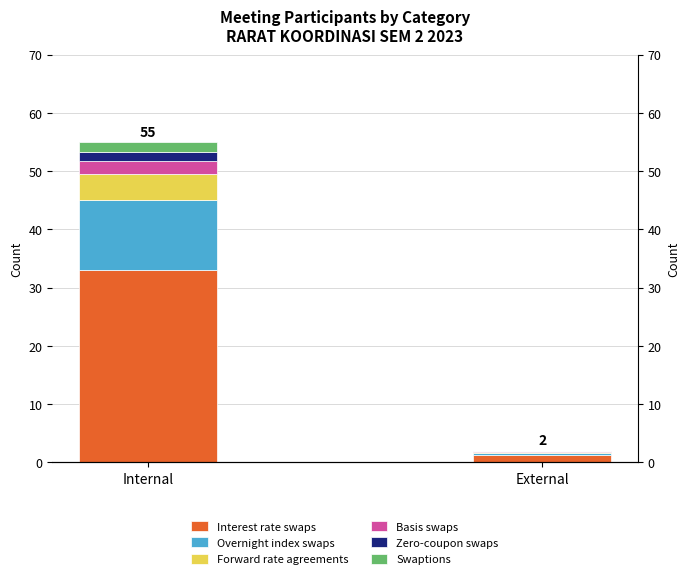

How many groups of bars are there?

2